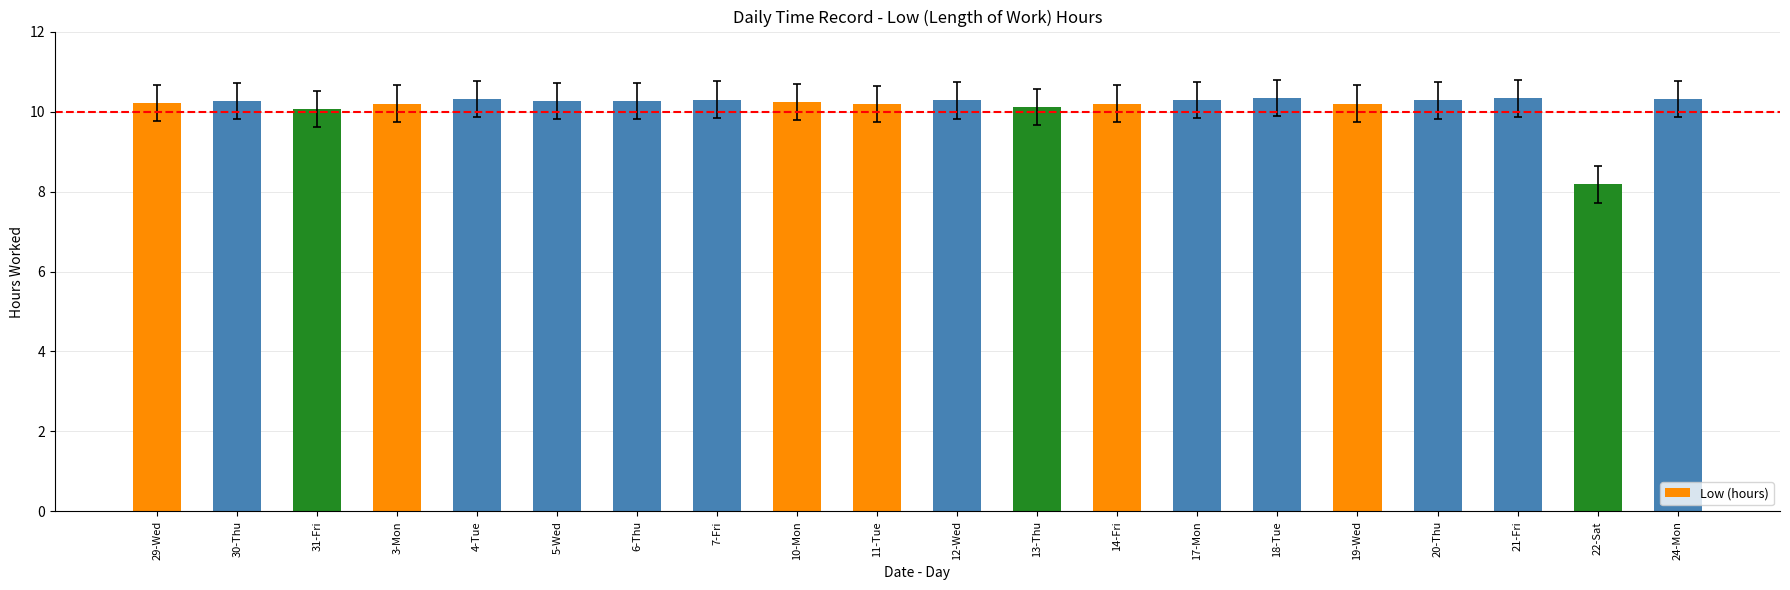

The value at 31-Fri is 14.4. True or false?

False